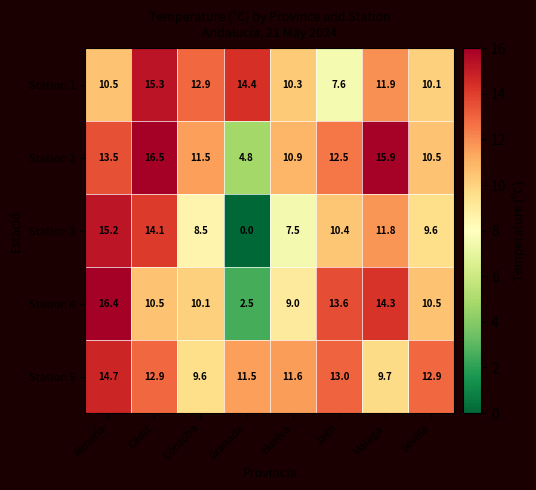

Is it true that Station 3 equals 4.3 at Jaén?

False